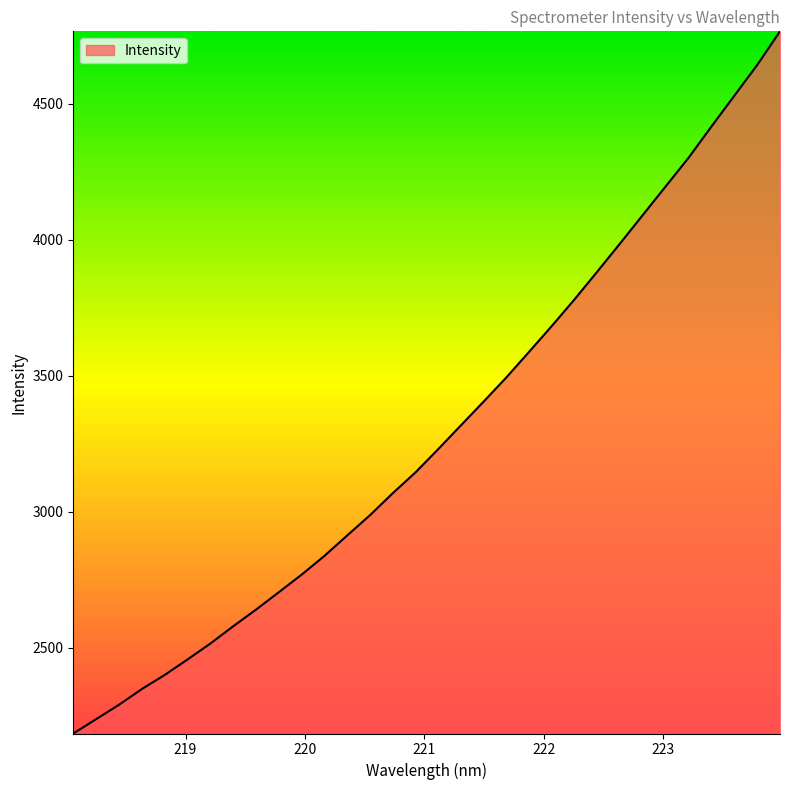

What is the maximum value shown in the chart?

4766.3